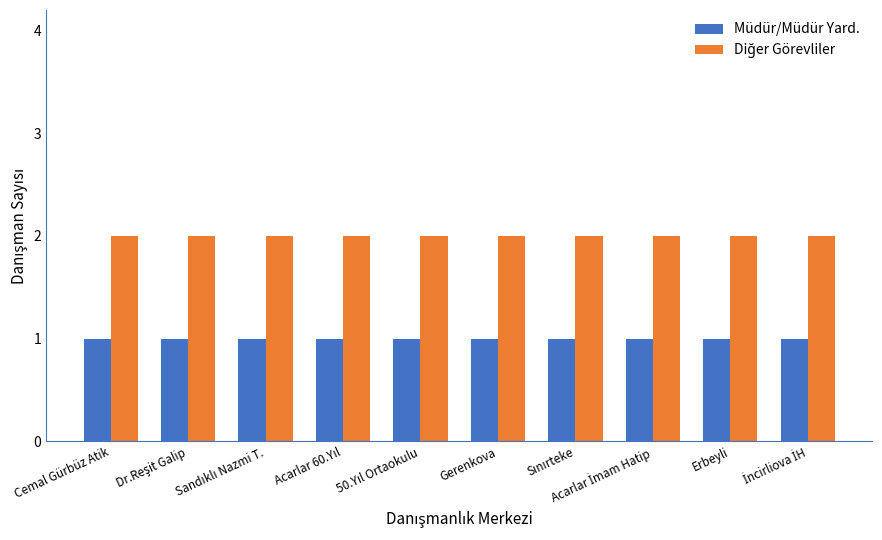

Which category has the highest value in the Müdür/Müdür Yard. series?

Cemal Gürbüz Atik